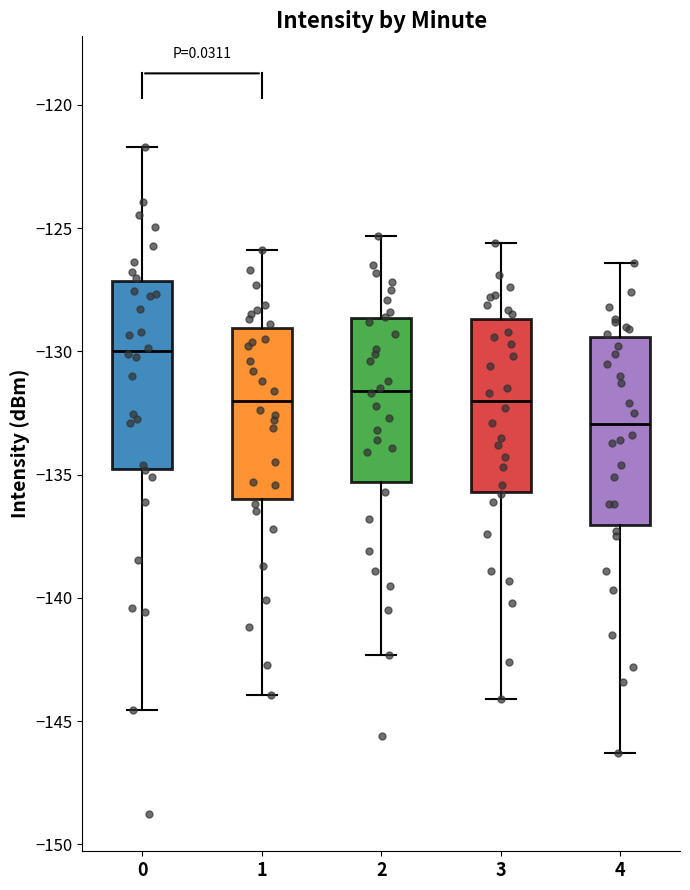

Where does the median line of the box at x = 1 sit on the y-axis? The values are not printed on the chart, so give them approximately, as read against the axis.

-132.0